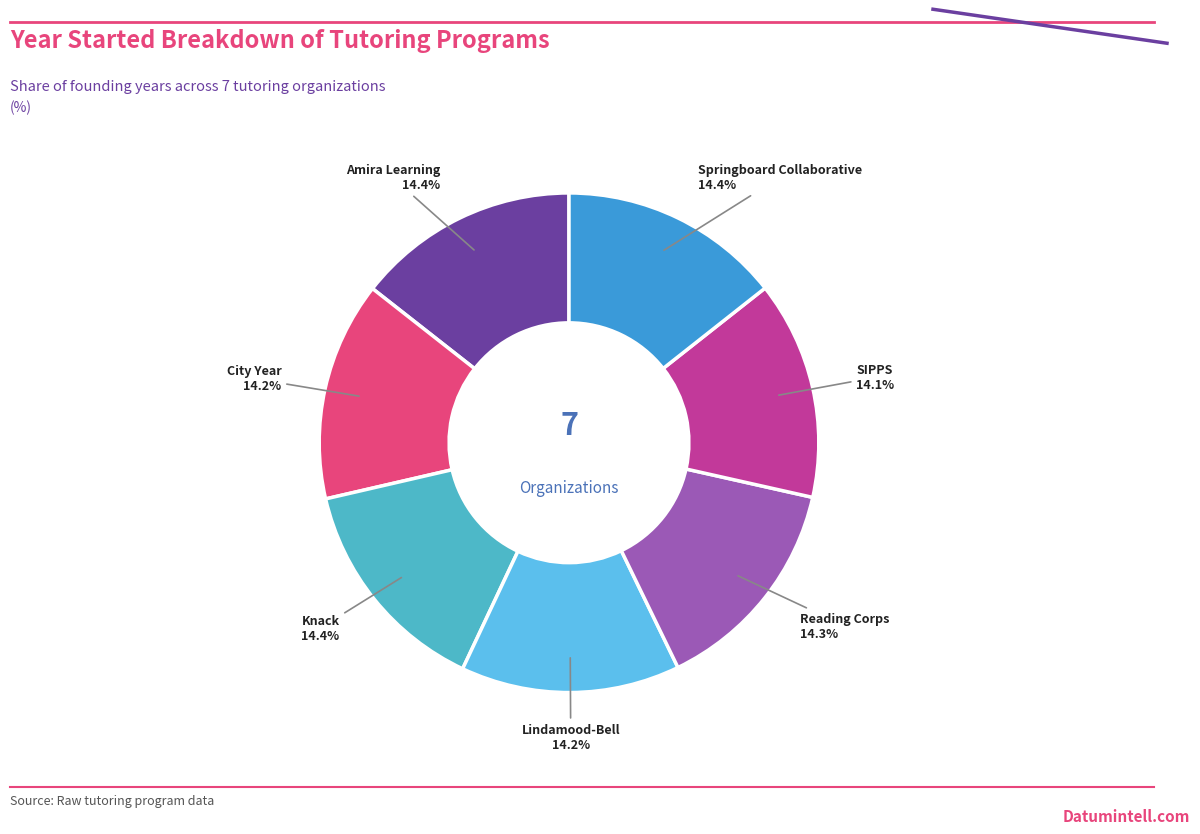

Is there a majority slice in this chart?

No